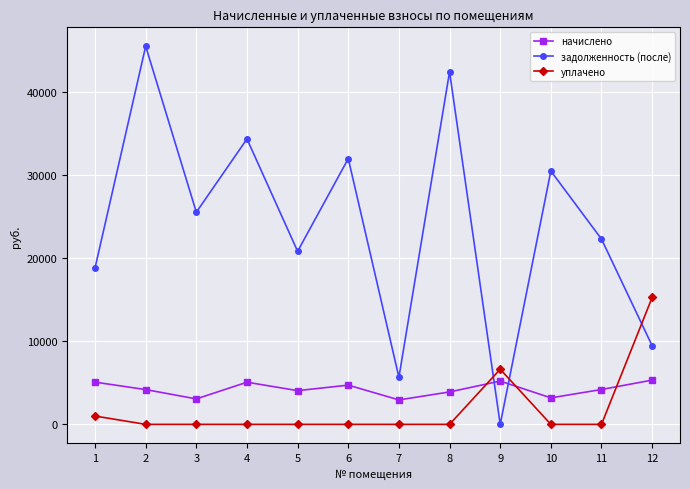

How many times do уплачено and начислено cross each other?

3